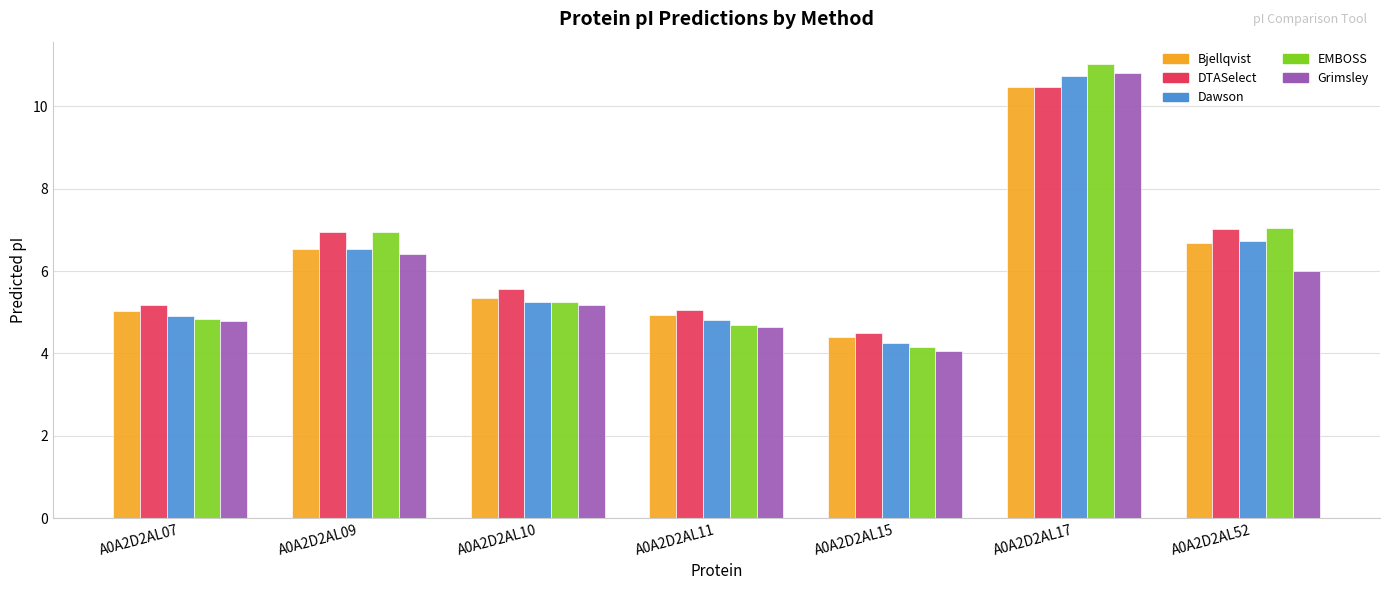

Which series has the largest total across all categories?

DTASelect